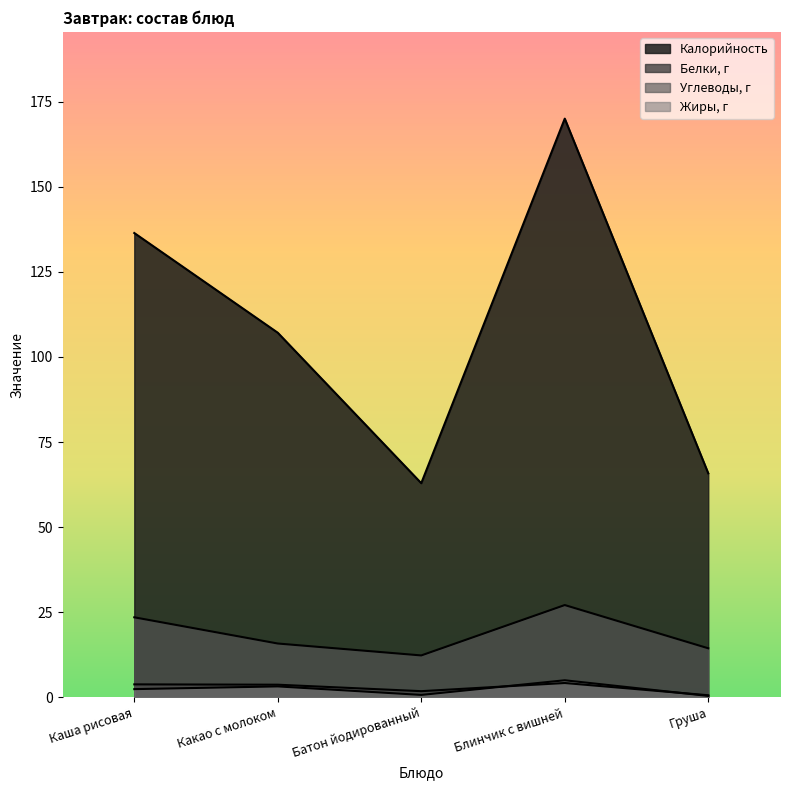

Which category has the highest value across all series?

Блинчик с вишней